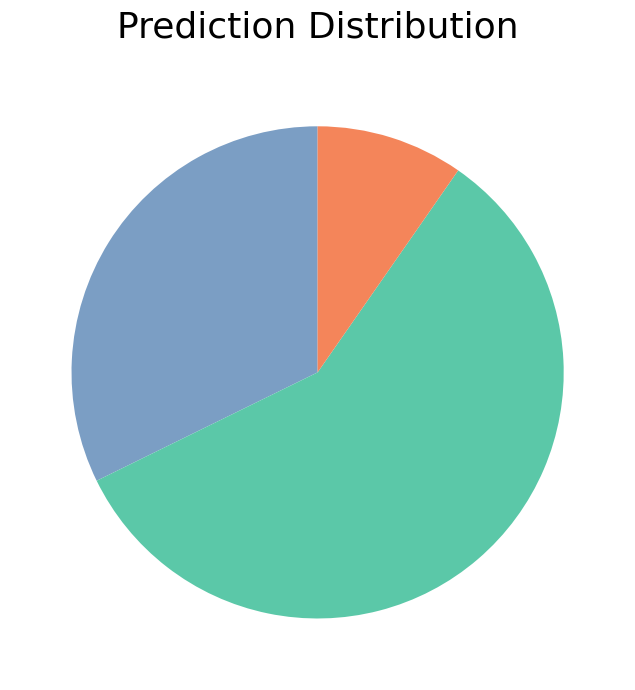

Is there a majority slice in this chart?

Yes